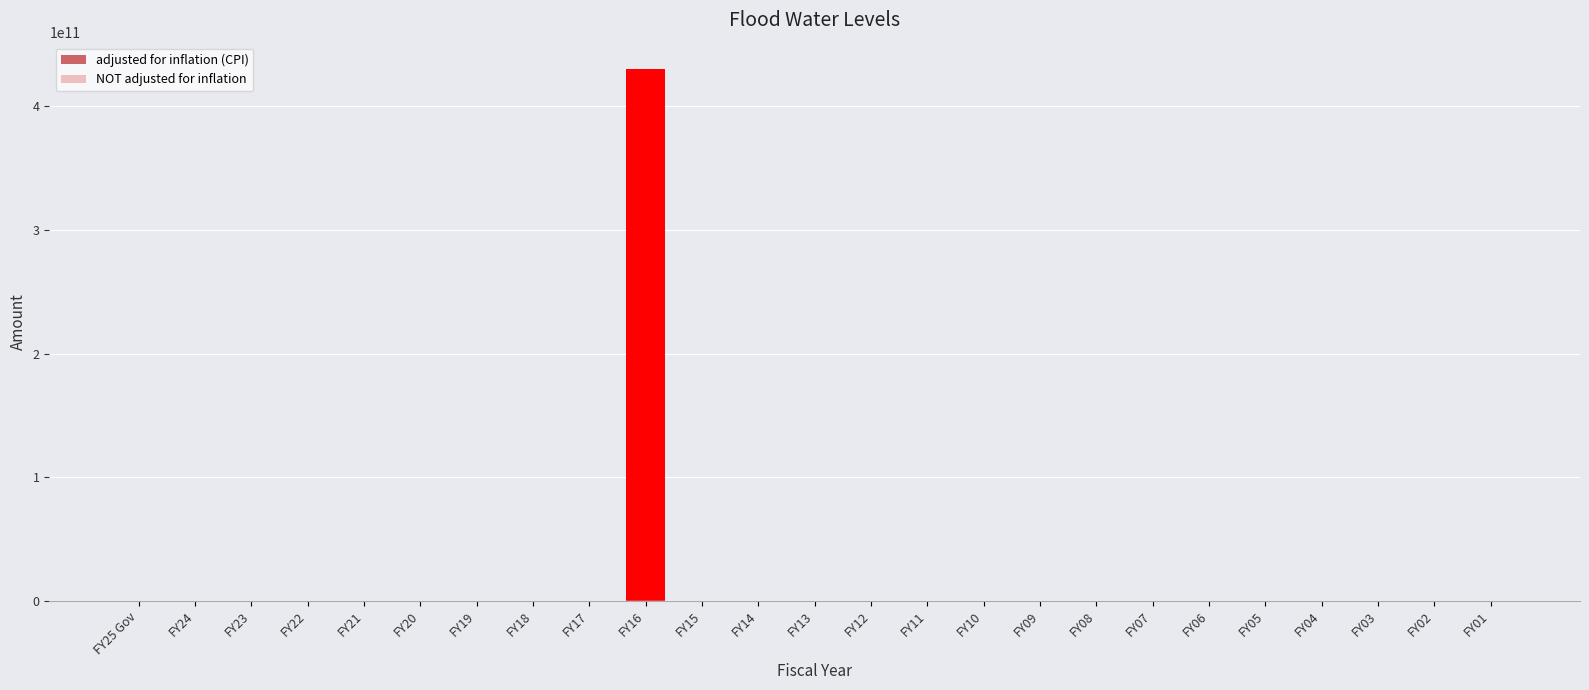

At which category does the chart reach its peak across all series?

FY16